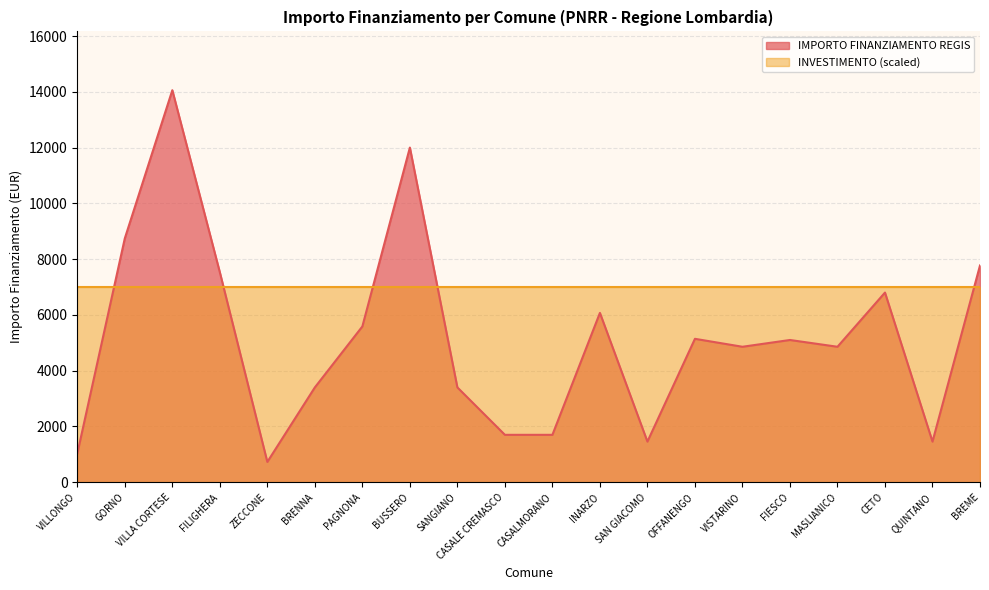

Which label corresponds to the smallest value in the chart?

ZECCONE